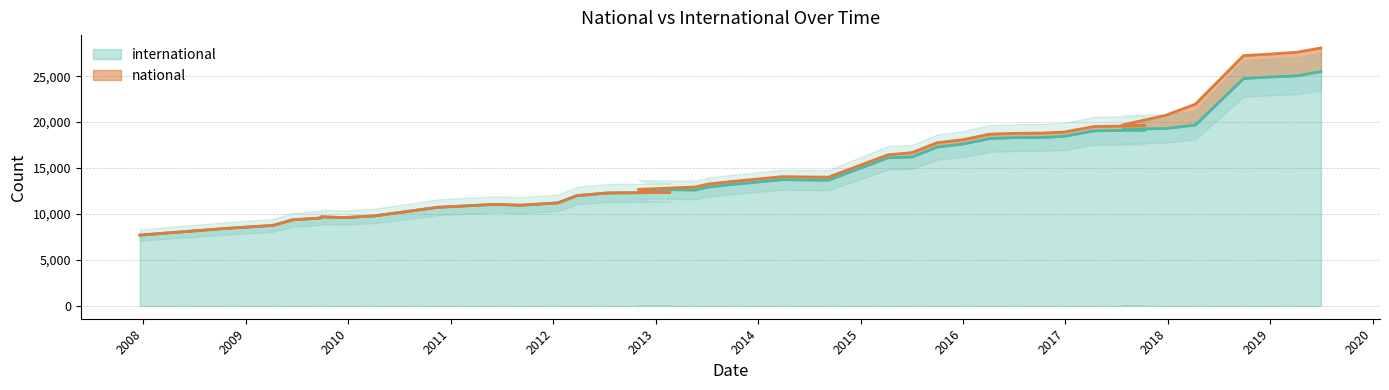

What is the difference between the maximum and minimum values?

17802